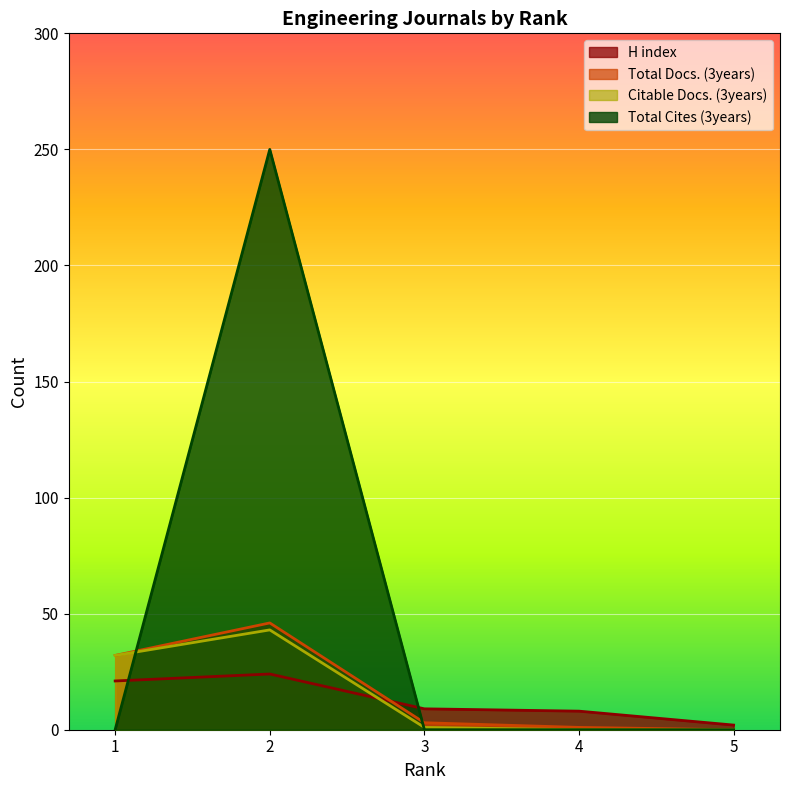

Reading left to right, extract all data points from this chart.

H index: 21	24	9	8	2
Total Docs. (3years): 32	46	3	1	0
Citable Docs. (3years): 32	43	1	0	0
Total Cites (3years): 0	250	0	0	0